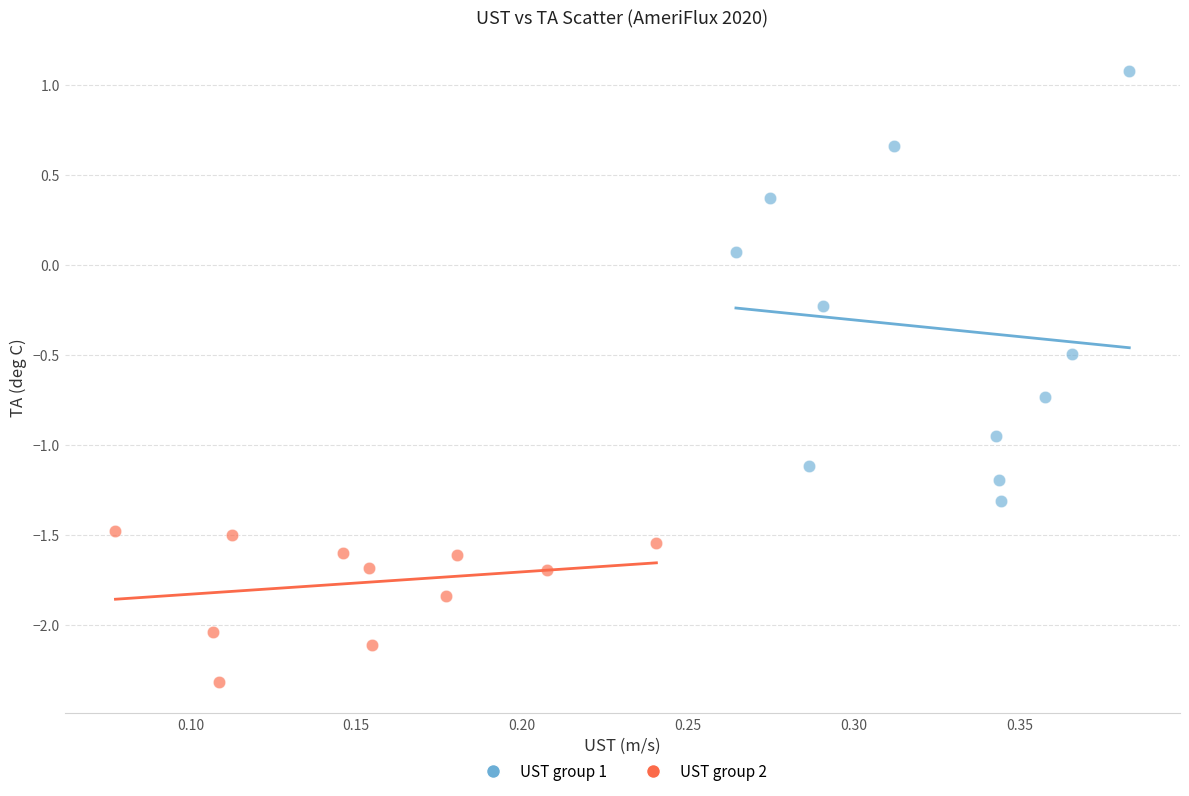

Which series reaches the minimum Y coordinate?

UST group 2